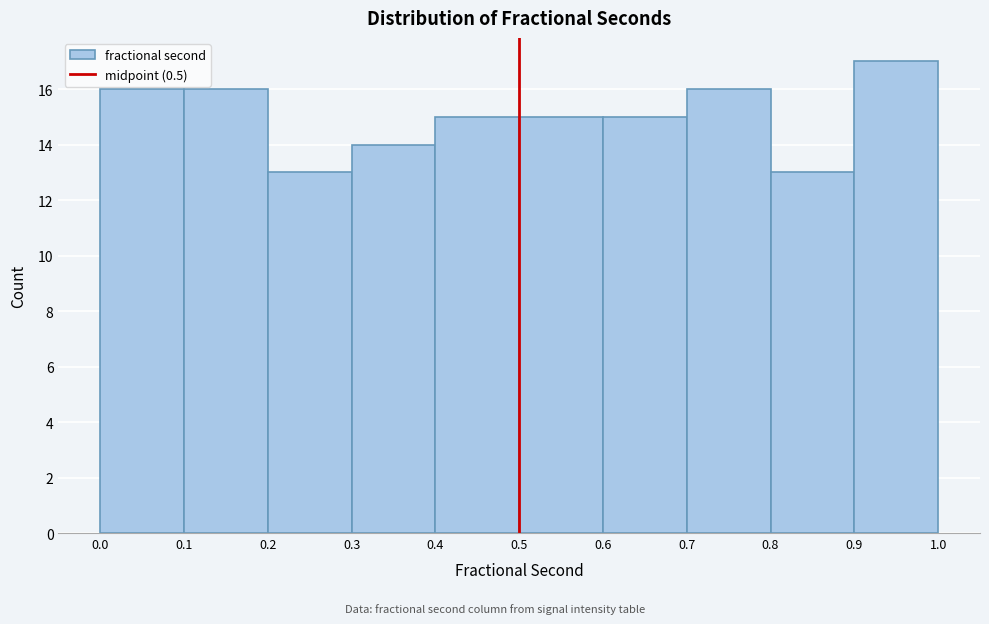

What is the height of the bar covering 0.9 to 1.0 on the x-axis? The values are not printed on the chart, so give them approximately, as read against the axis.

17